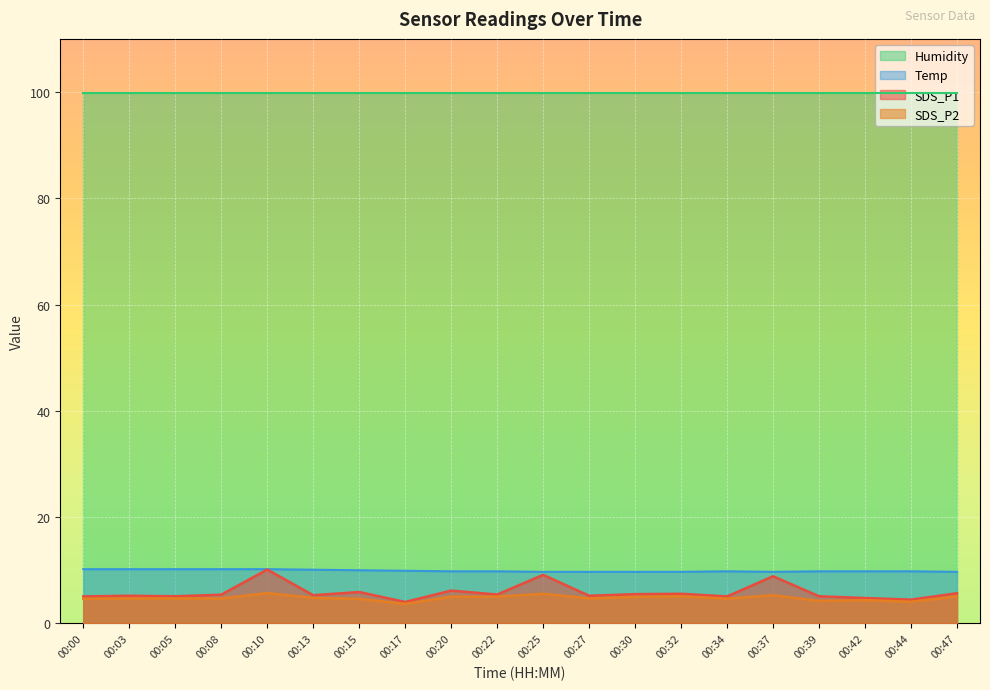

How many interior local peaks does the SDS_P2 series have?

5